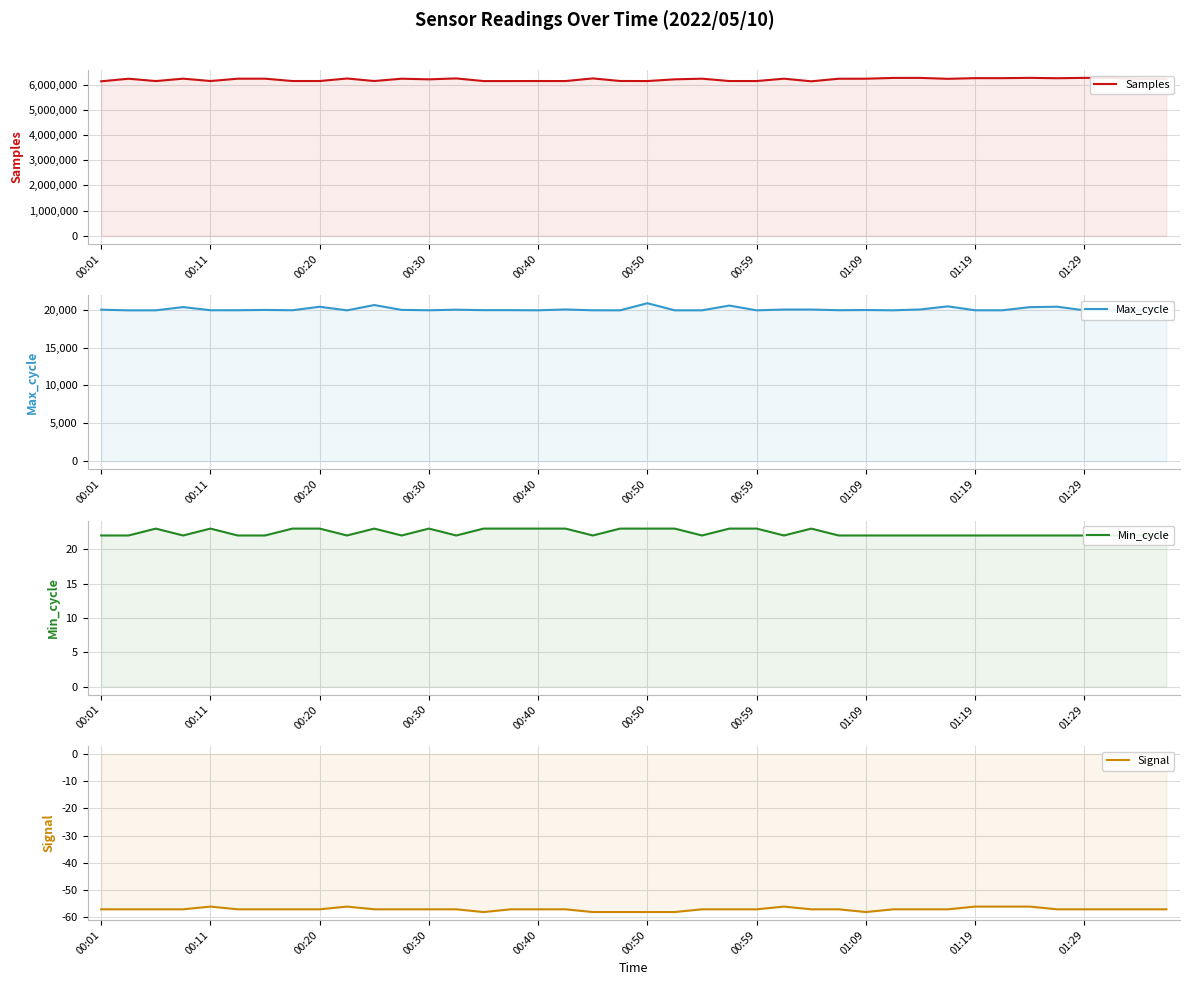

True or false: Samples and Signal intersect in this chart.

False